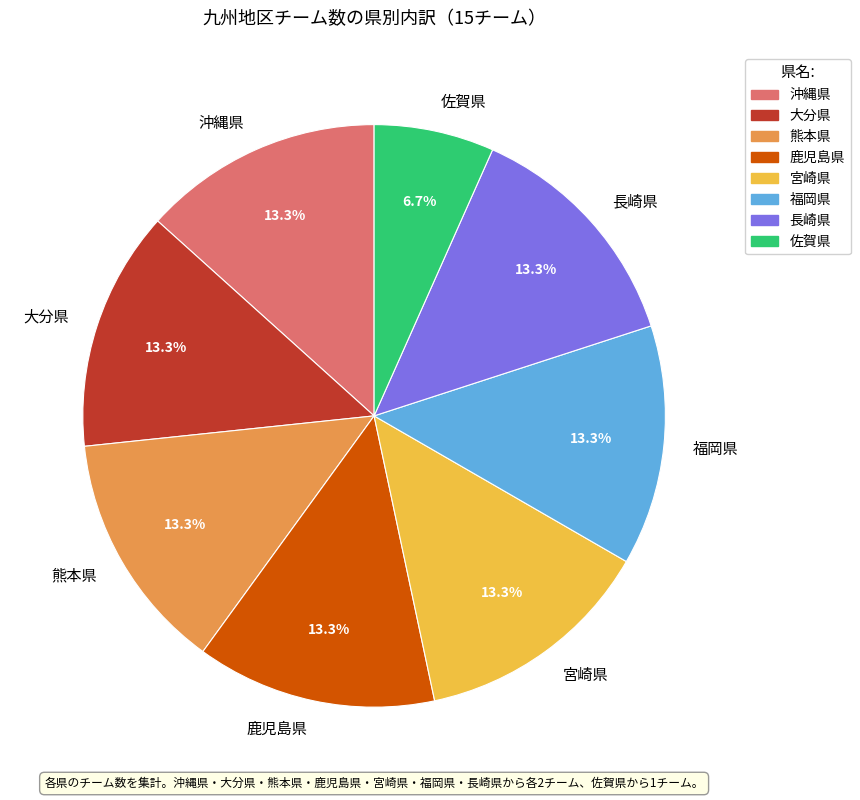

To the nearest percent, what is the difference between the largest and smallest slice percentages?

7%